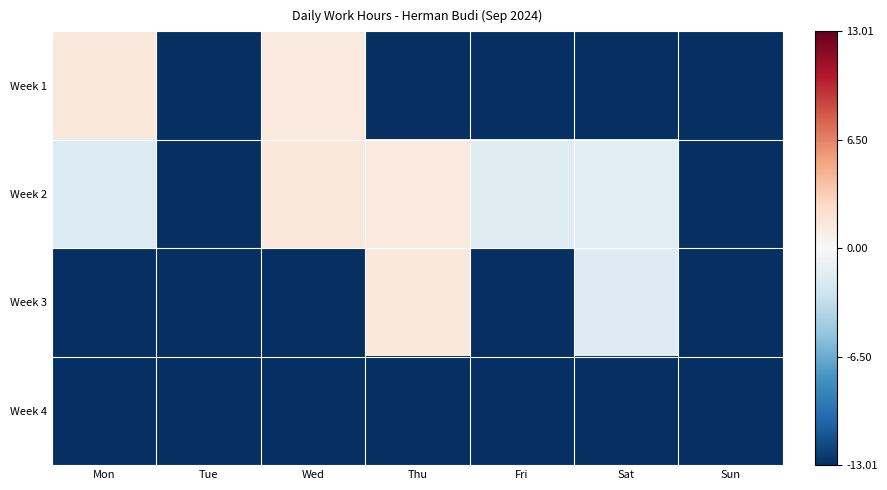

Which series has the widest spread of values?

Week 1